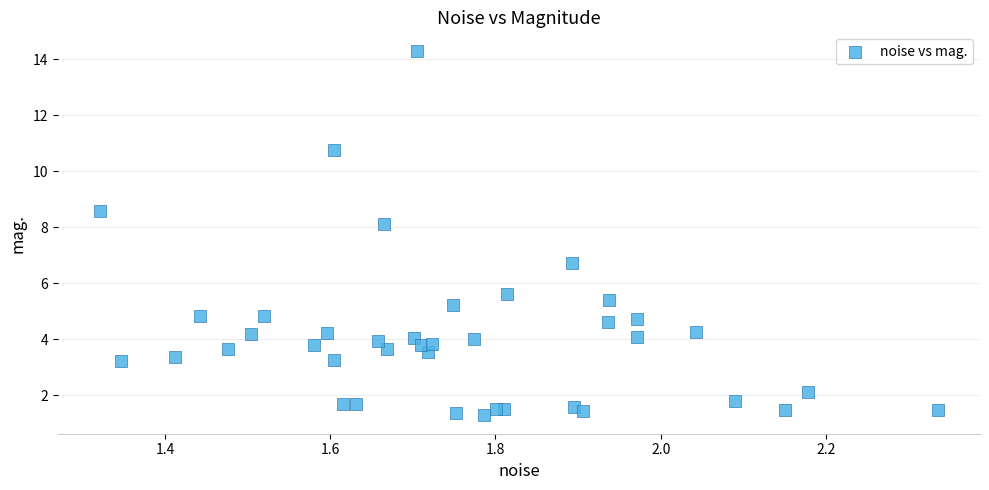

What Y value in the scatter plot is closest to 7?

6.7